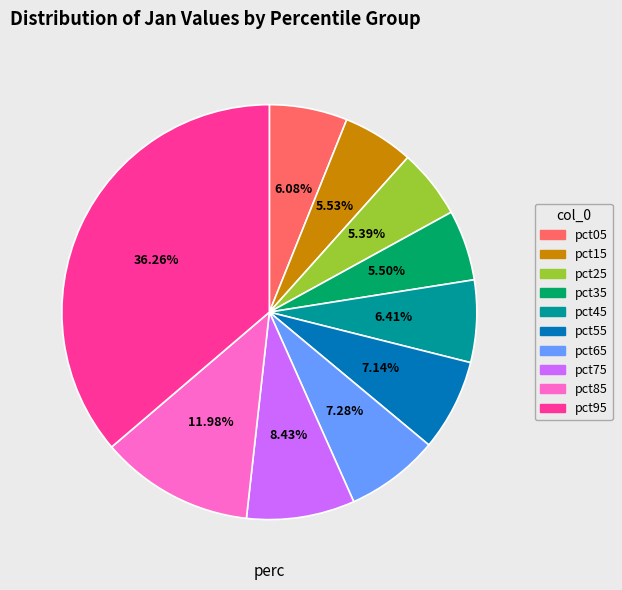

Which has a higher value, pct45 or pct35?

pct45